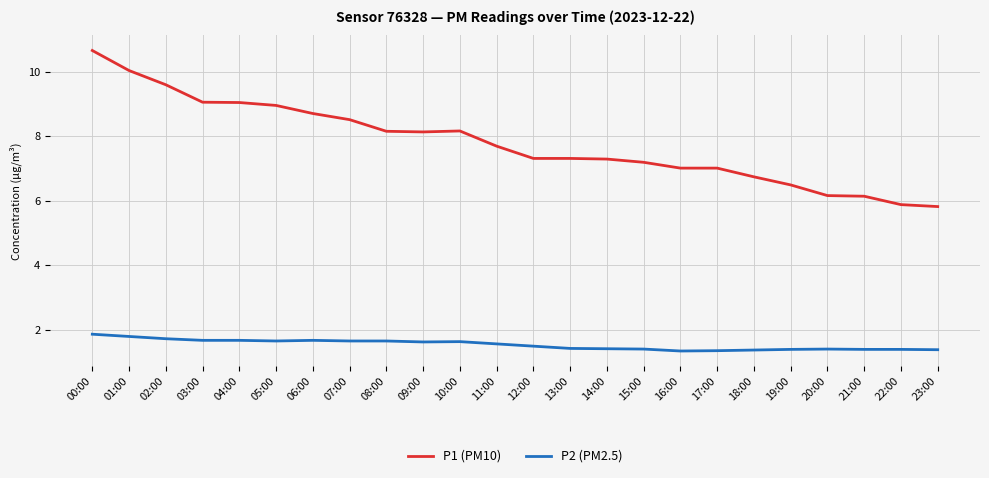

Where is P1 (PM10) nearest to the value 8?

09:00